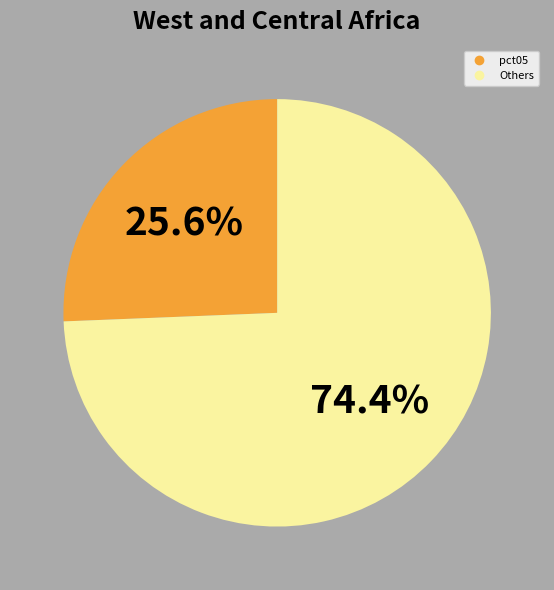

Is there any slice that represents more than half of the pie?

Yes